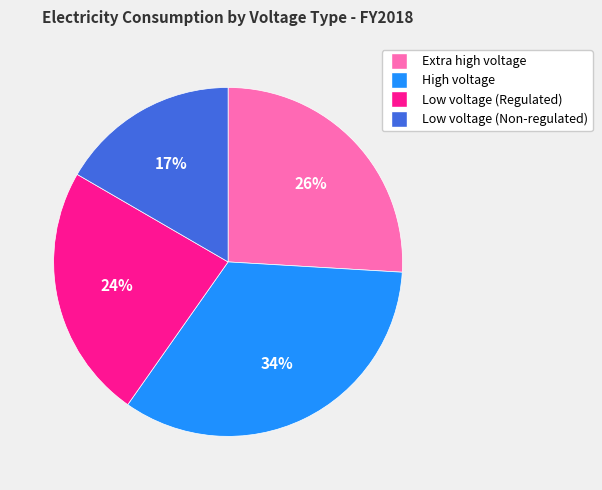

Which has a higher value, High voltage or Extra high voltage?

High voltage